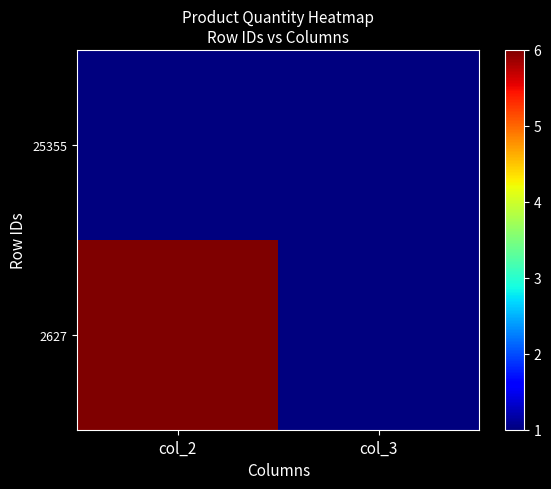

At how many categories does at least one series exceed 4?

1